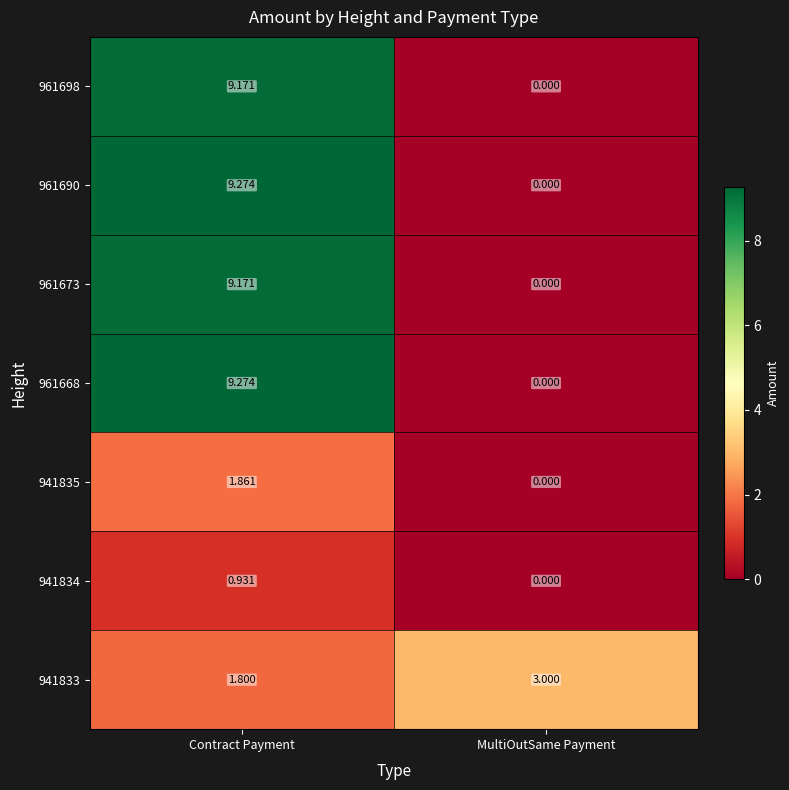

List the labels in order of 961690 value, smallest first.

MultiOutSame Payment, Contract Payment